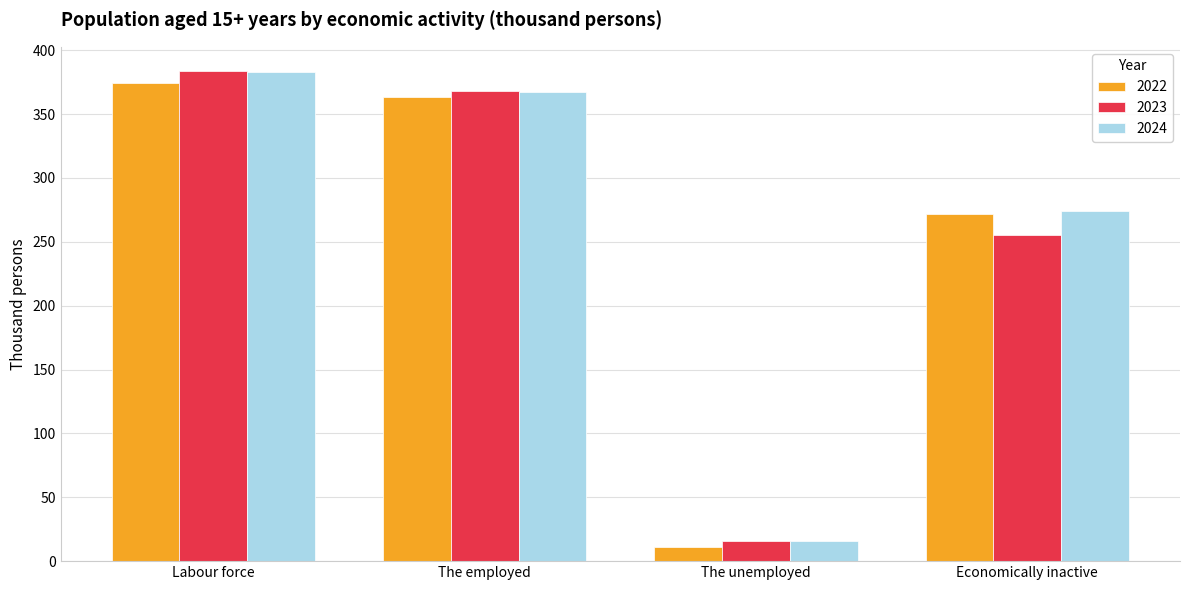

What is the highest value of the 2024 series?

382.8